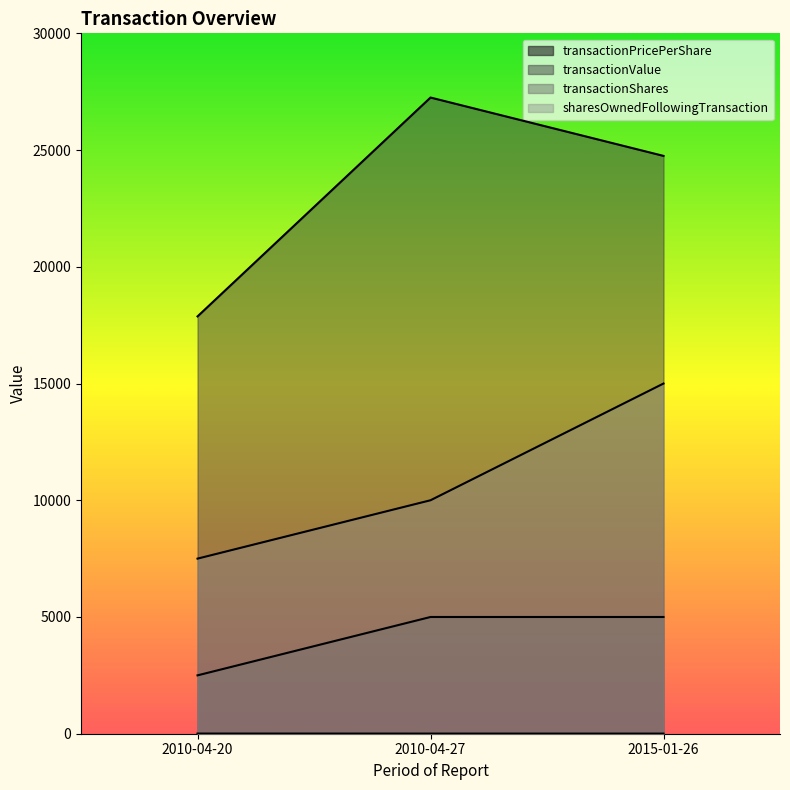

How many data points in transactionValue are above 24750?

1